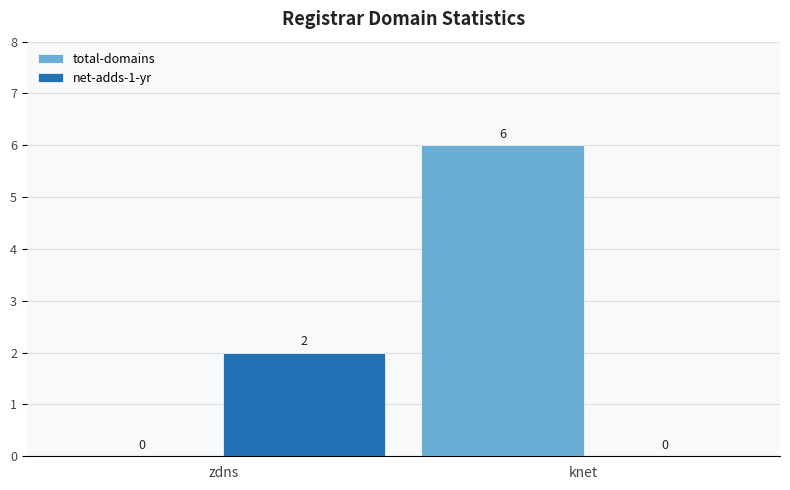

What is the maximum value shown in the chart?

6